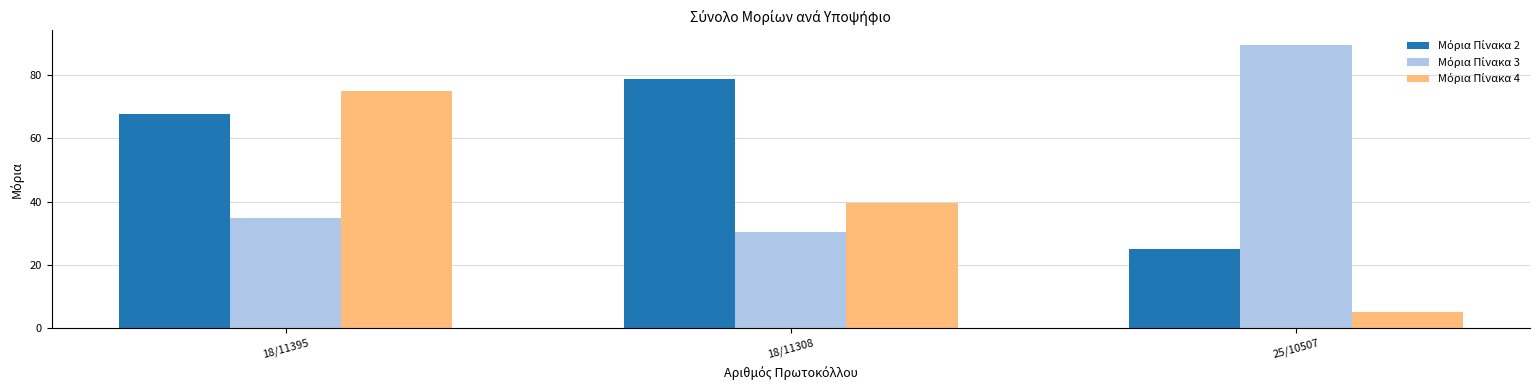

What is the difference between the highest and lowest values at 18/11308?

48.2